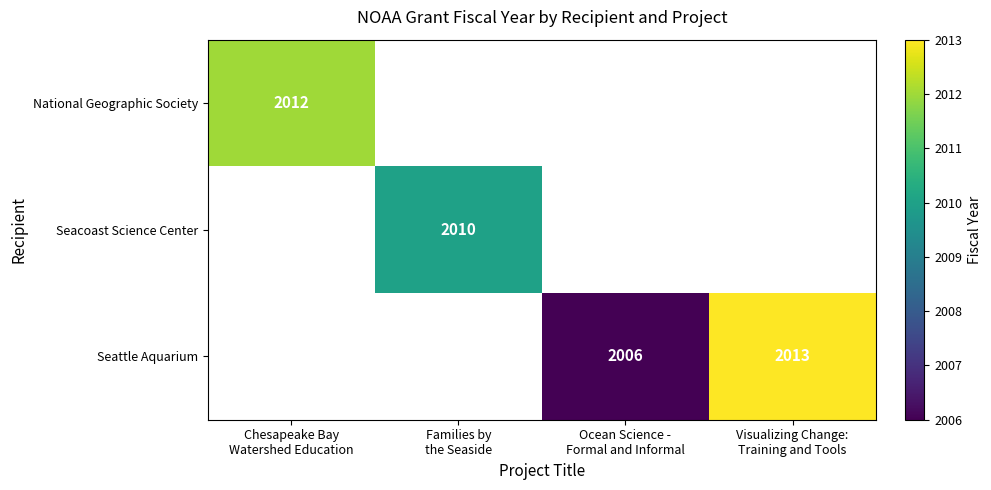

At Chesapeake Bay Watershed Education, list the series in order from largest to smallest.

National Geographic Society, Seacoast Science Center, Seattle Aquarium